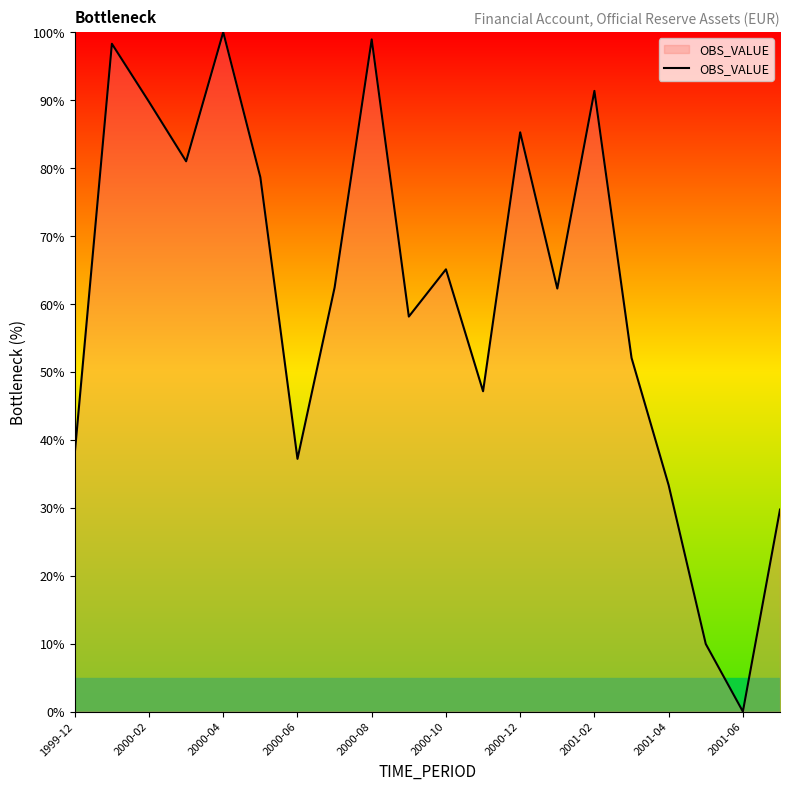

Count the number of categories in the chart.

20